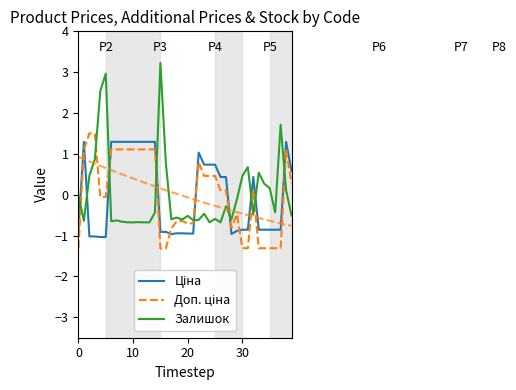

Between 14 and 21, which series saw the biggest shift?

Ціна